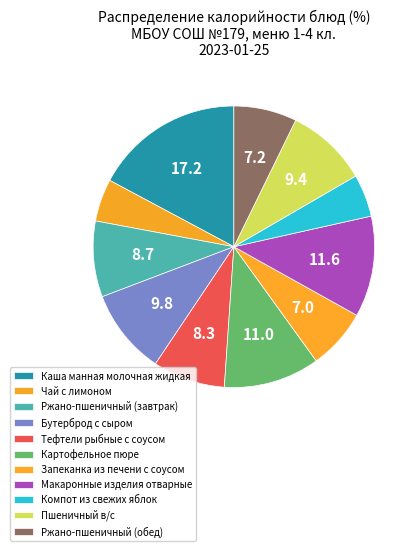

How many segments does this pie chart have?

11